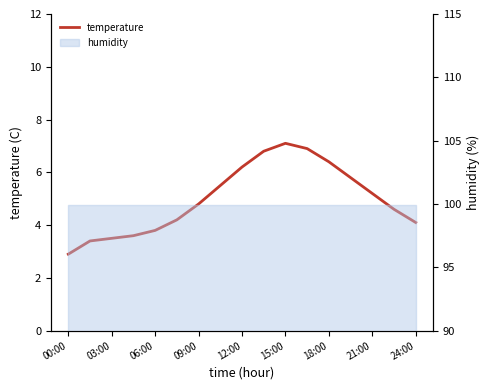

What is the smallest value displayed?

2.9